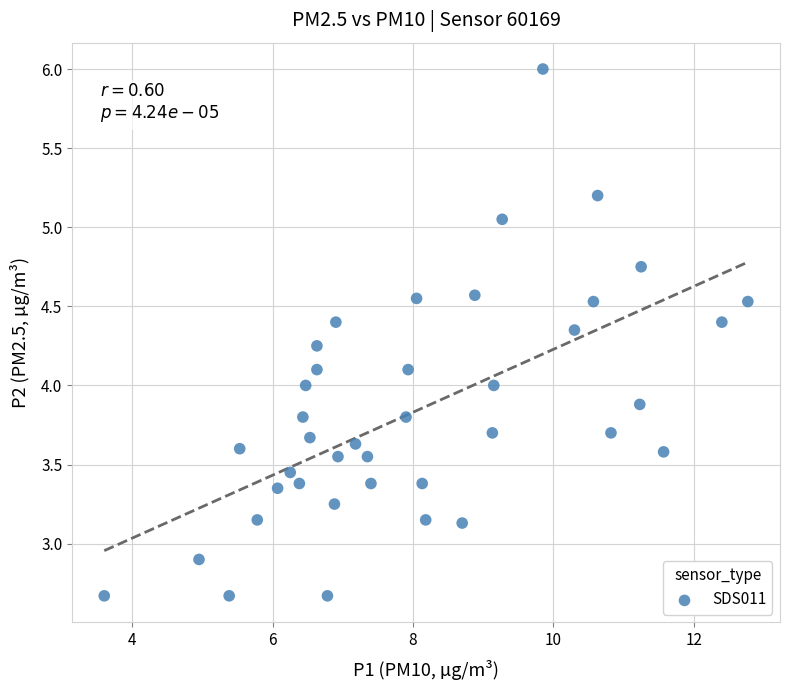

What is the range of X values (max minus min)?

9.2